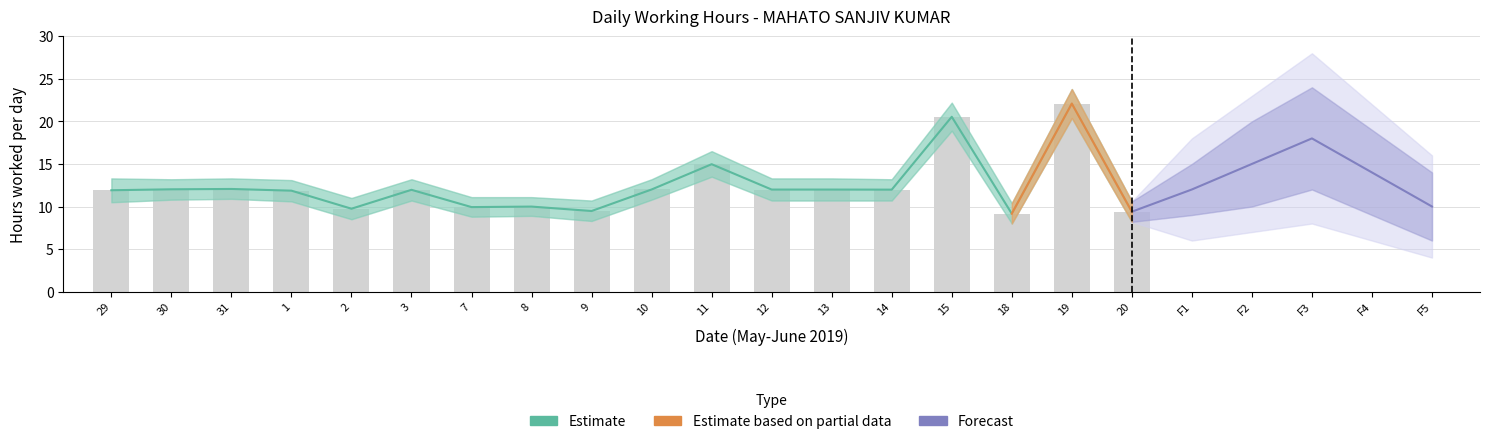

Rank the categories by Estimate value from lowest to highest.

18, 20, 9, 2, 7, 8, 1, 29, 3, 14, 12, 13, 10, 30, 31, 11, 15, 19